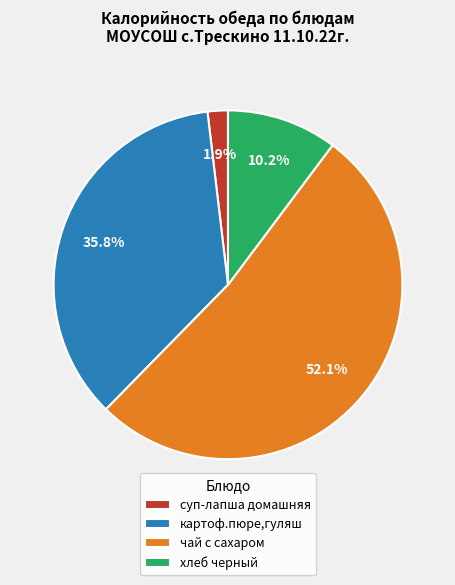

Combined, what portion of the pie is хлеб черный and чай с сахаром?

62.3%